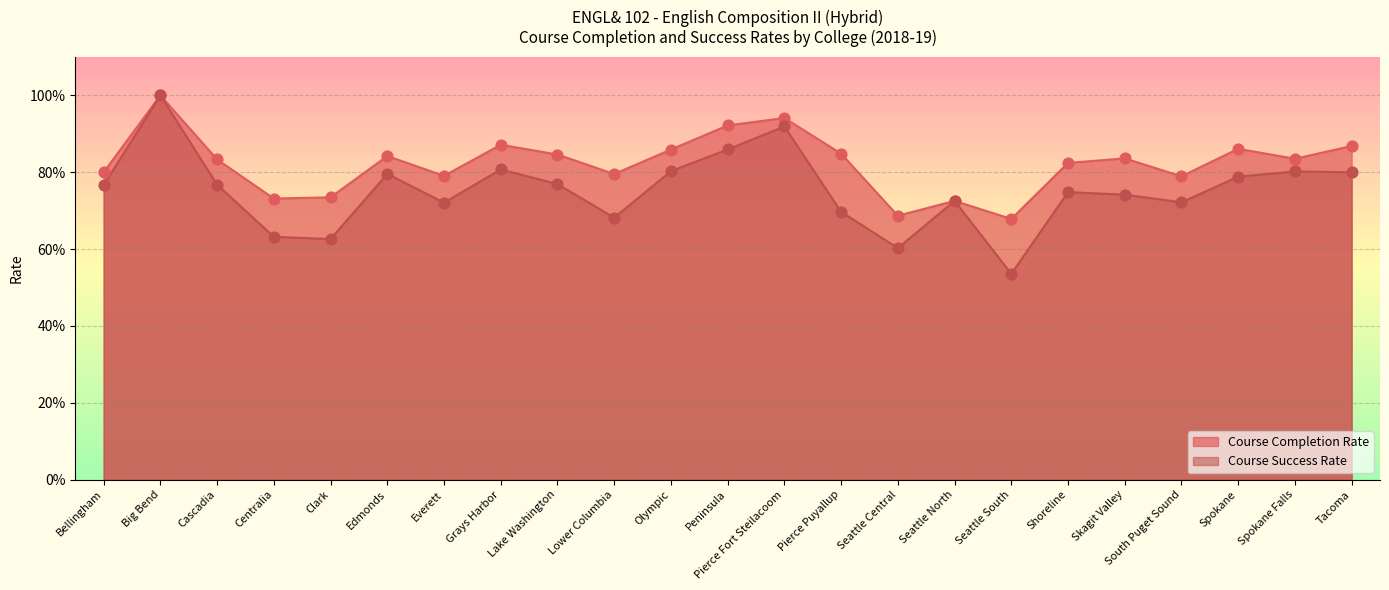

Which series contains the lowest Y value?

Course Success Rate